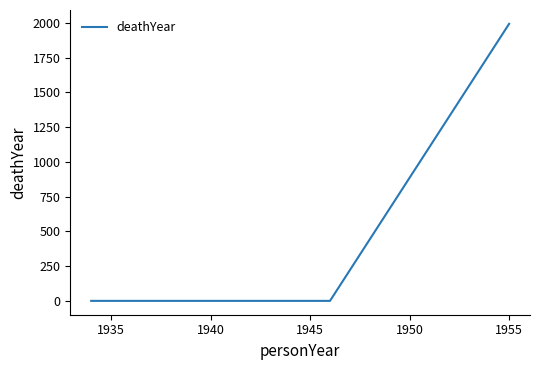

What is the greatest value displayed?

1993